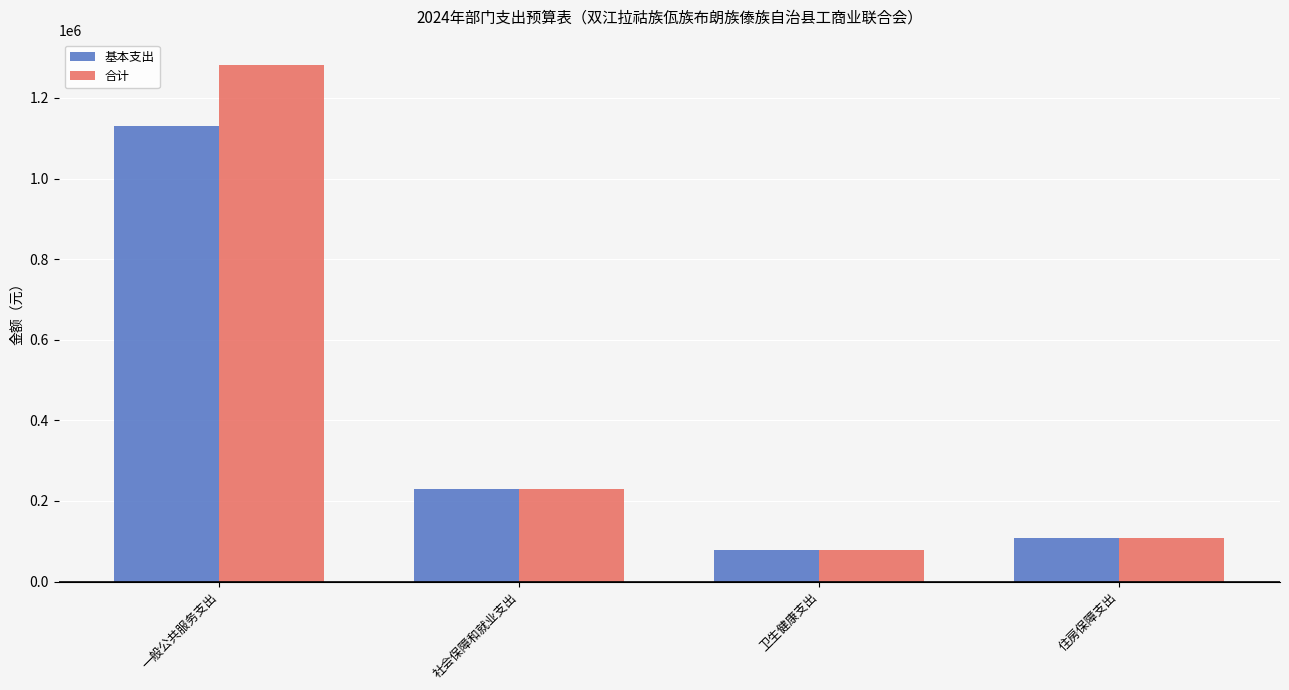

The value of 基本支出 at 一般公共服务支出 is 1130673.0. True or false?

True